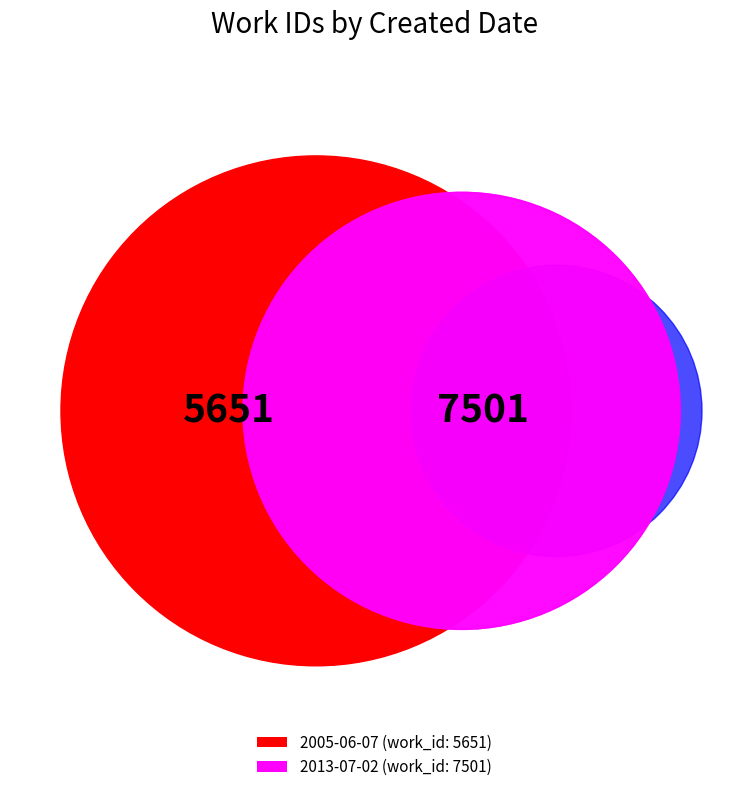

Combined, do 2013-07-02 and 2005-06-07 account for over 50%?

Yes